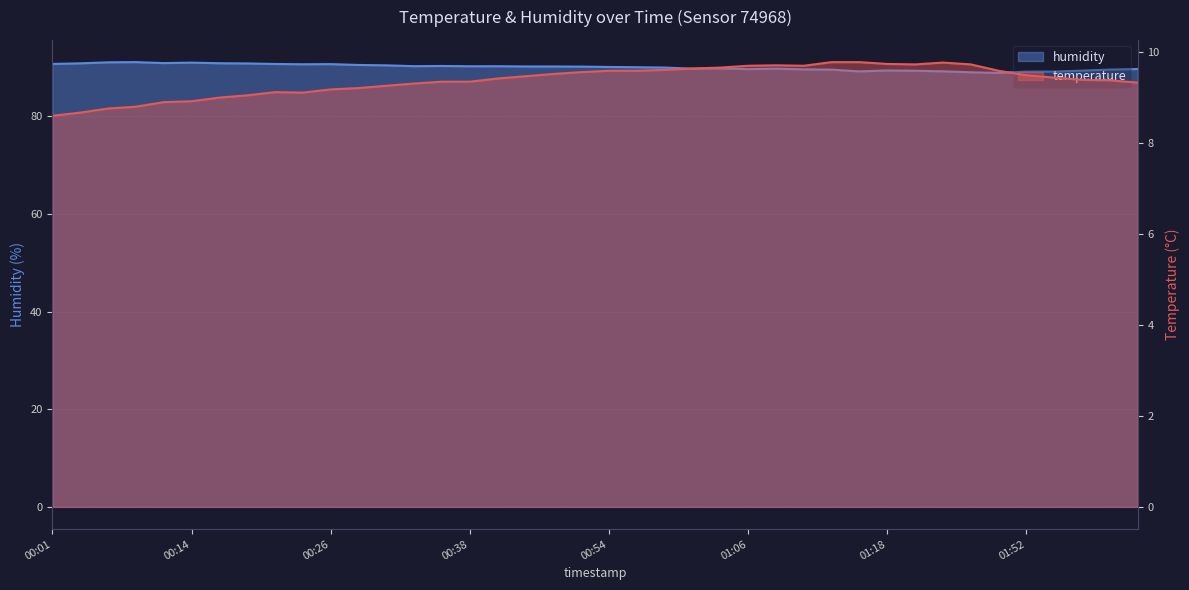

The value of humidity at 00:03 is 30.4. True or false?

False